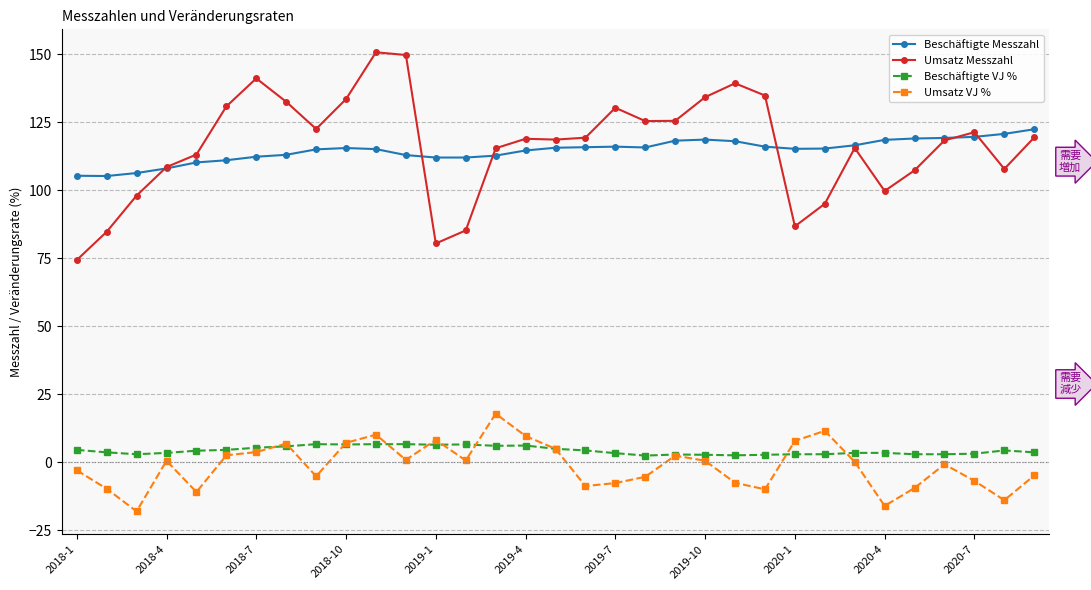

What is the minimum value shown in the chart?

-18.1